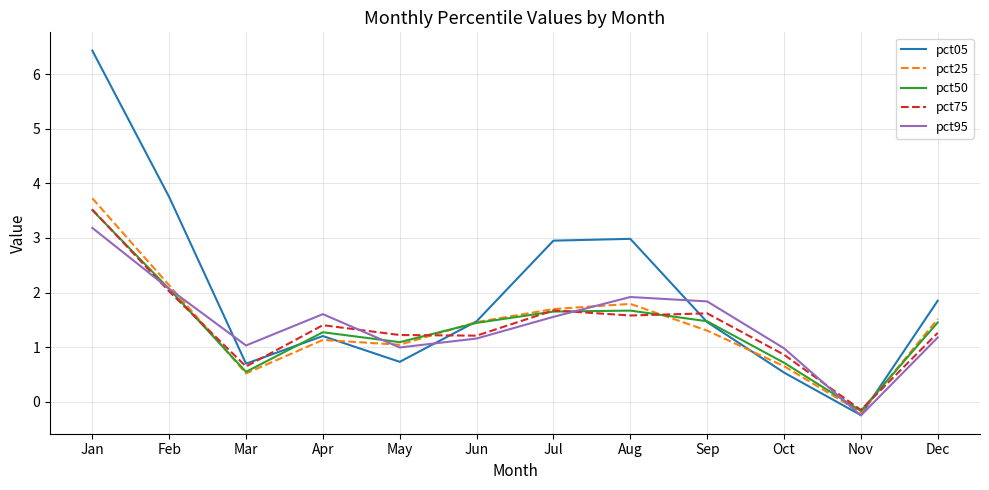

What is the spread (max minus min) of values at Oct?

0.4